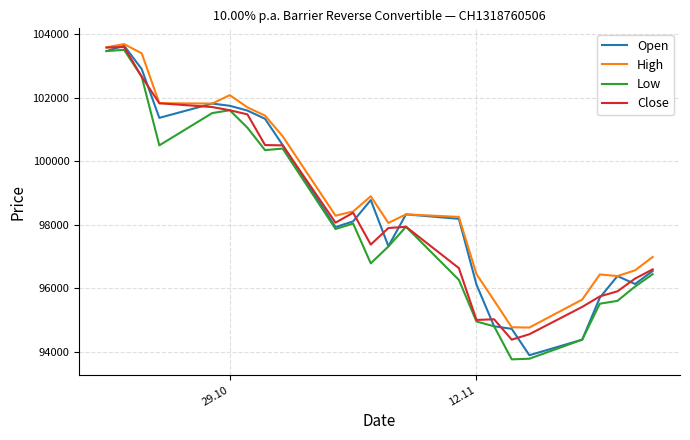

Which series has the largest total across all categories?

High